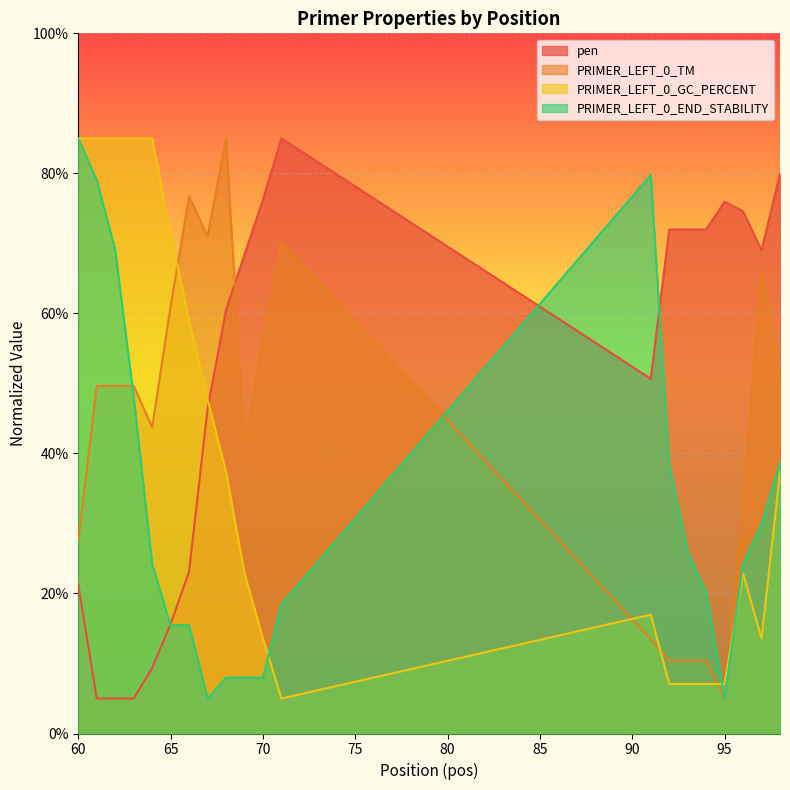

What is the difference between the maximum and minimum values in the PRIMER_LEFT_0_END_STABILITY series?

80.0